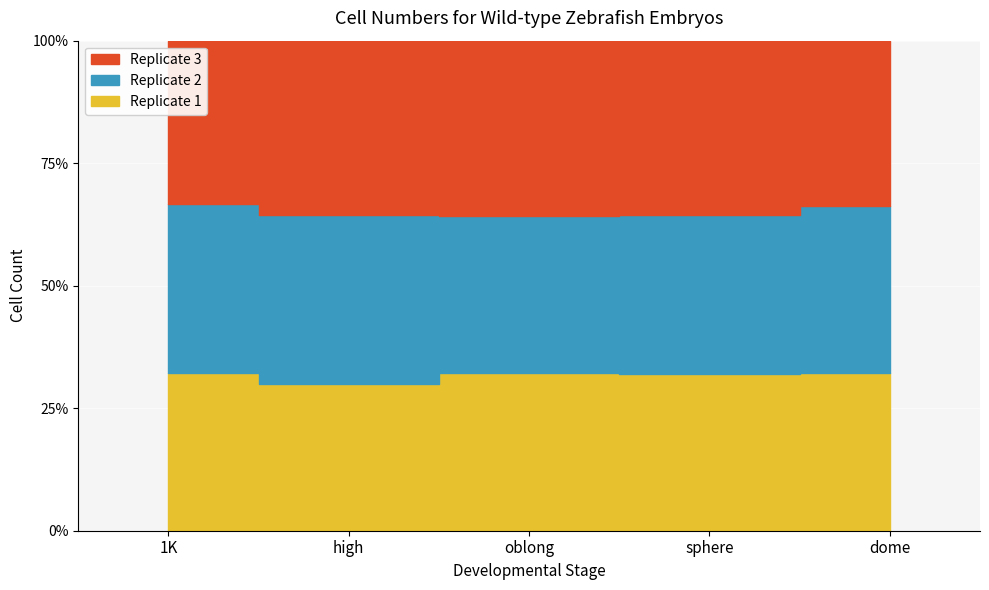

Reading right to left, extract all data points from this chart.

Replicate 1: dome=6536	sphere=3721	oblong=3101	high=1738	1K=984
Replicate 2: dome=6971	sphere=3779	oblong=3090	high=1988	1K=1054
Replicate 3: dome=6861	sphere=4137	oblong=3461	high=2063	1K=1015